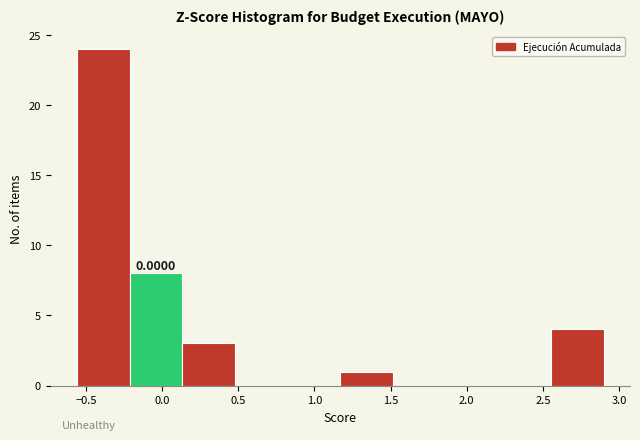

Over which range of the x-axis is the bar tallest?

-0.55 to -0.20